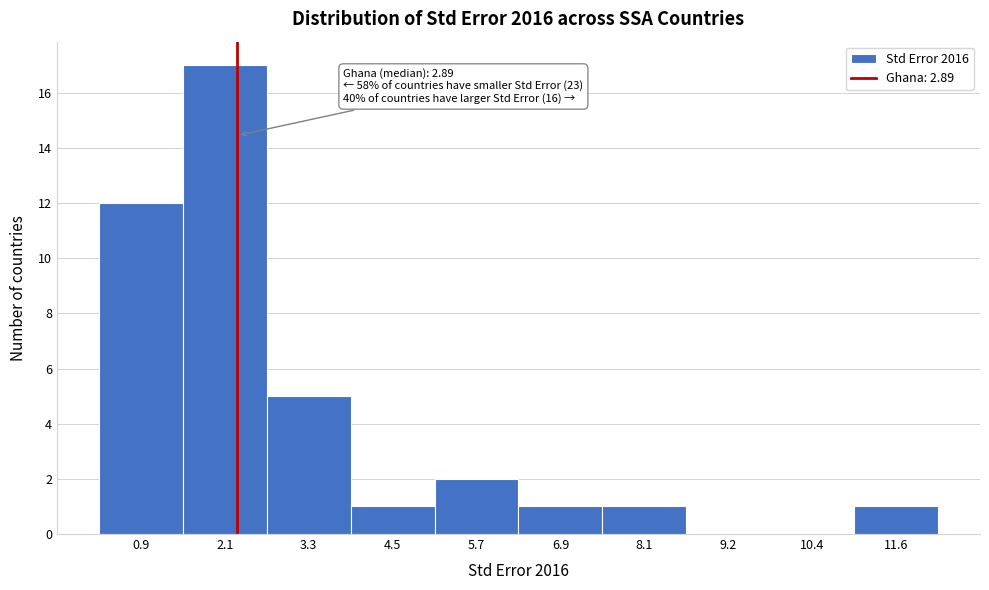

Reading right to left, what are all the values shown in this chart?

11.6=1	10.4=0	9.2=0	8.1=1	6.9=1	5.7=2	4.5=1	3.3=5	2.1=17	0.9=12